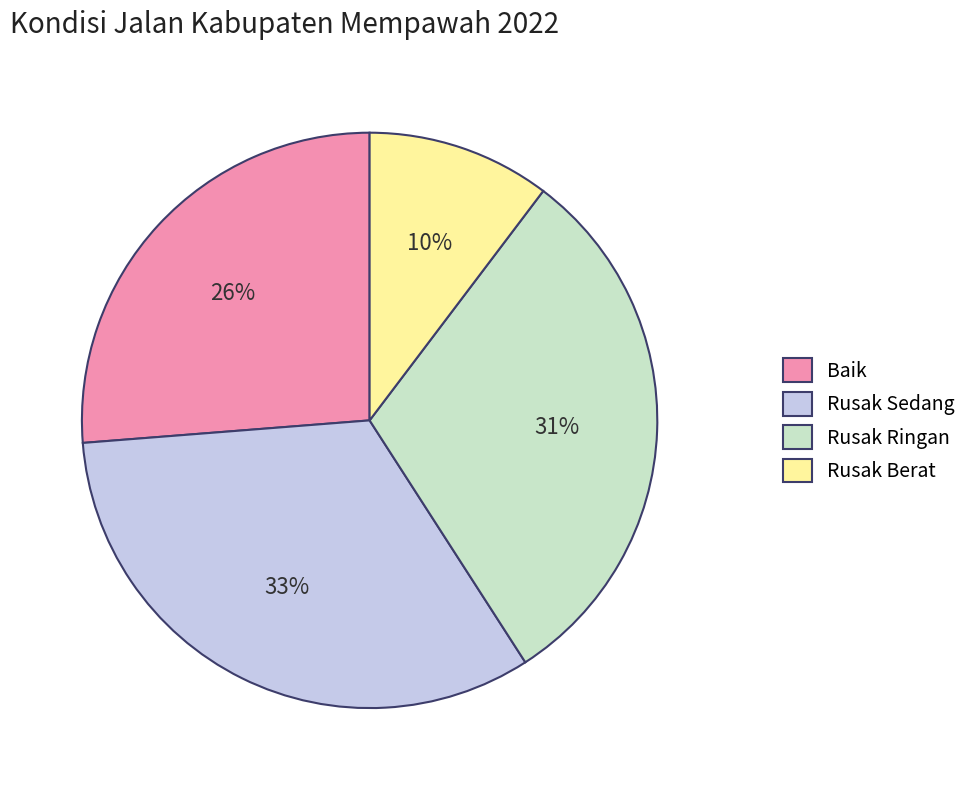

To the nearest percent, what is the combined percentage of Rusak Berat and Rusak Ringan?

41%